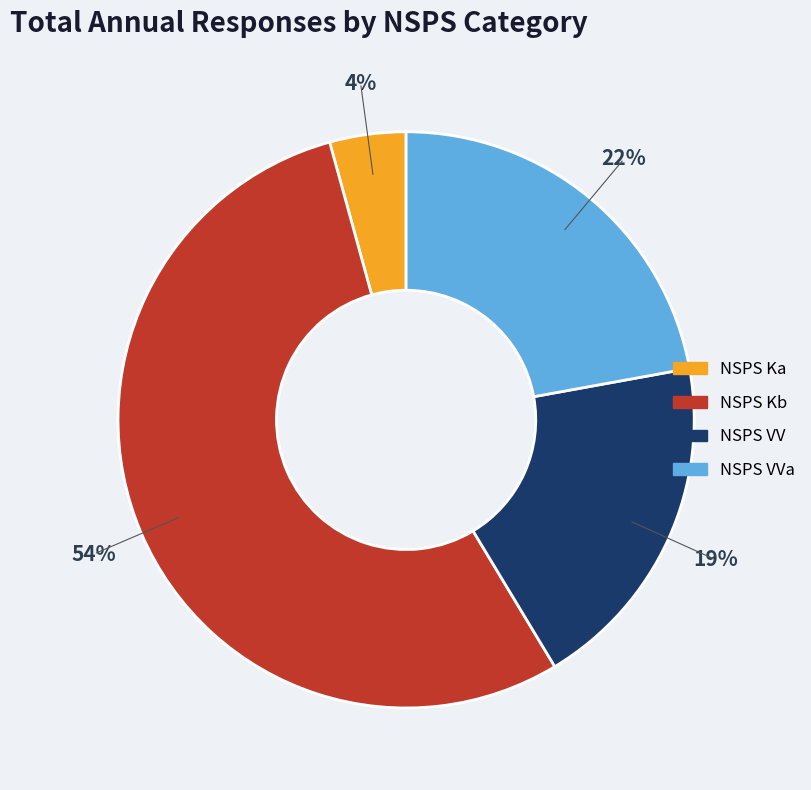

Is there a majority slice in this chart?

Yes